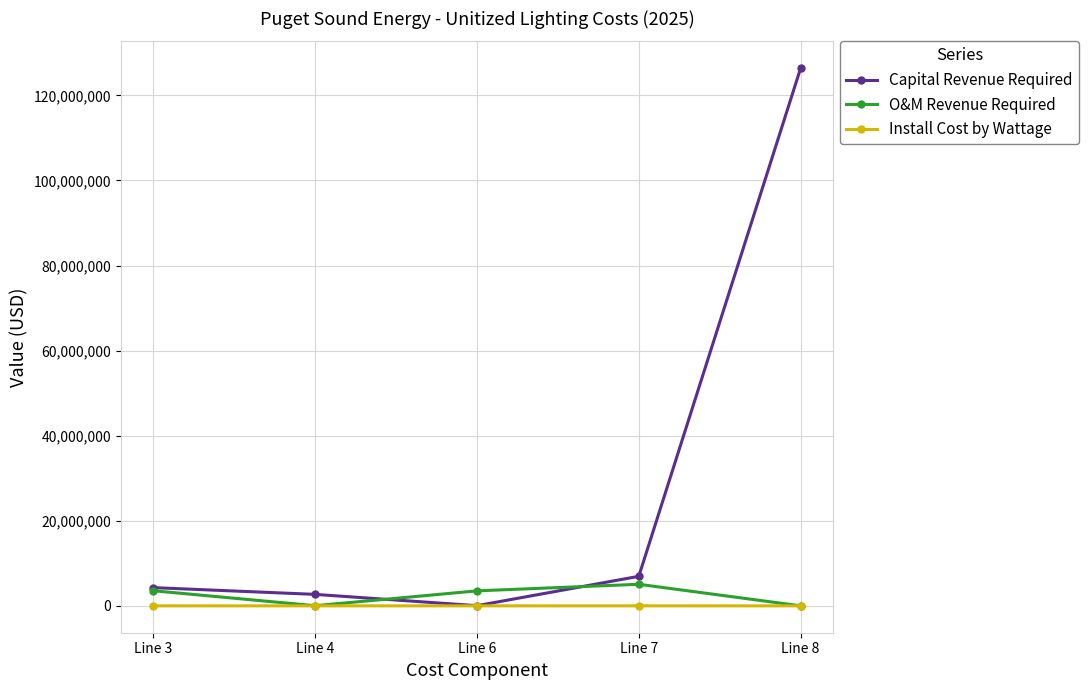

Which series has the widest spread of values?

Capital Revenue Required